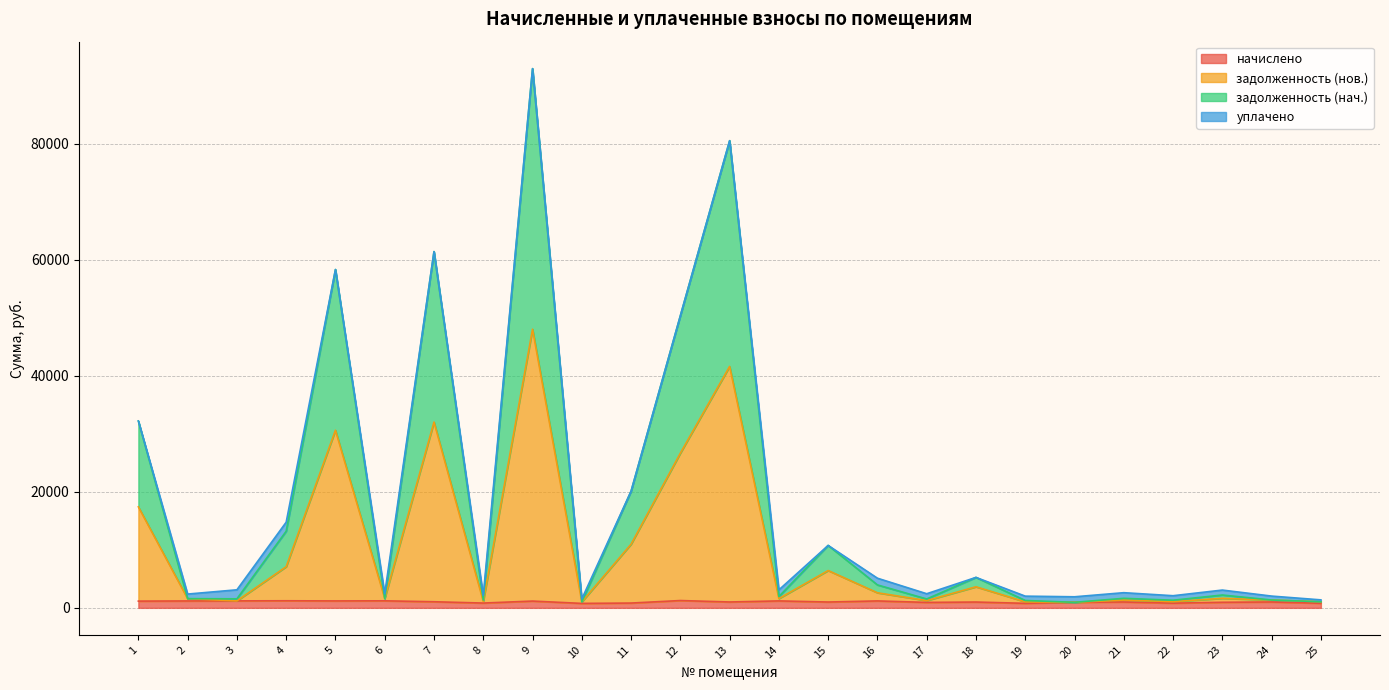

In задолженность (нов.), how many points are higher than both neighbors (excluding endpoints)?

8